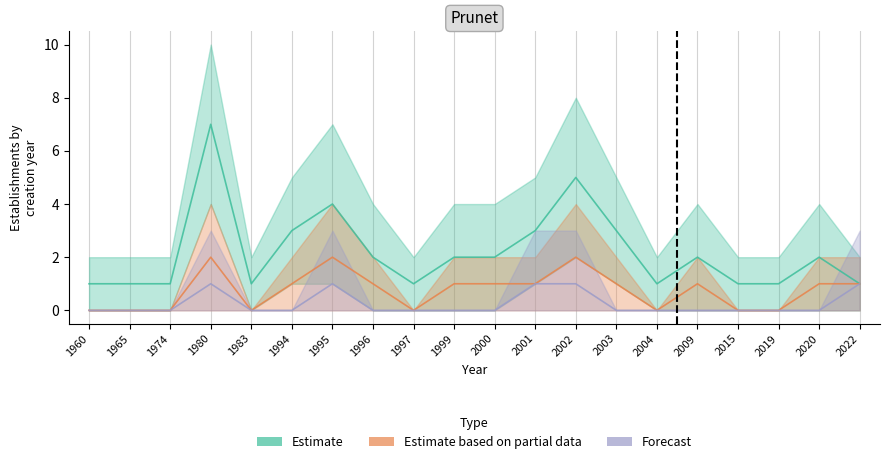

True or false: Forecast and Estimate cross at least once.

False